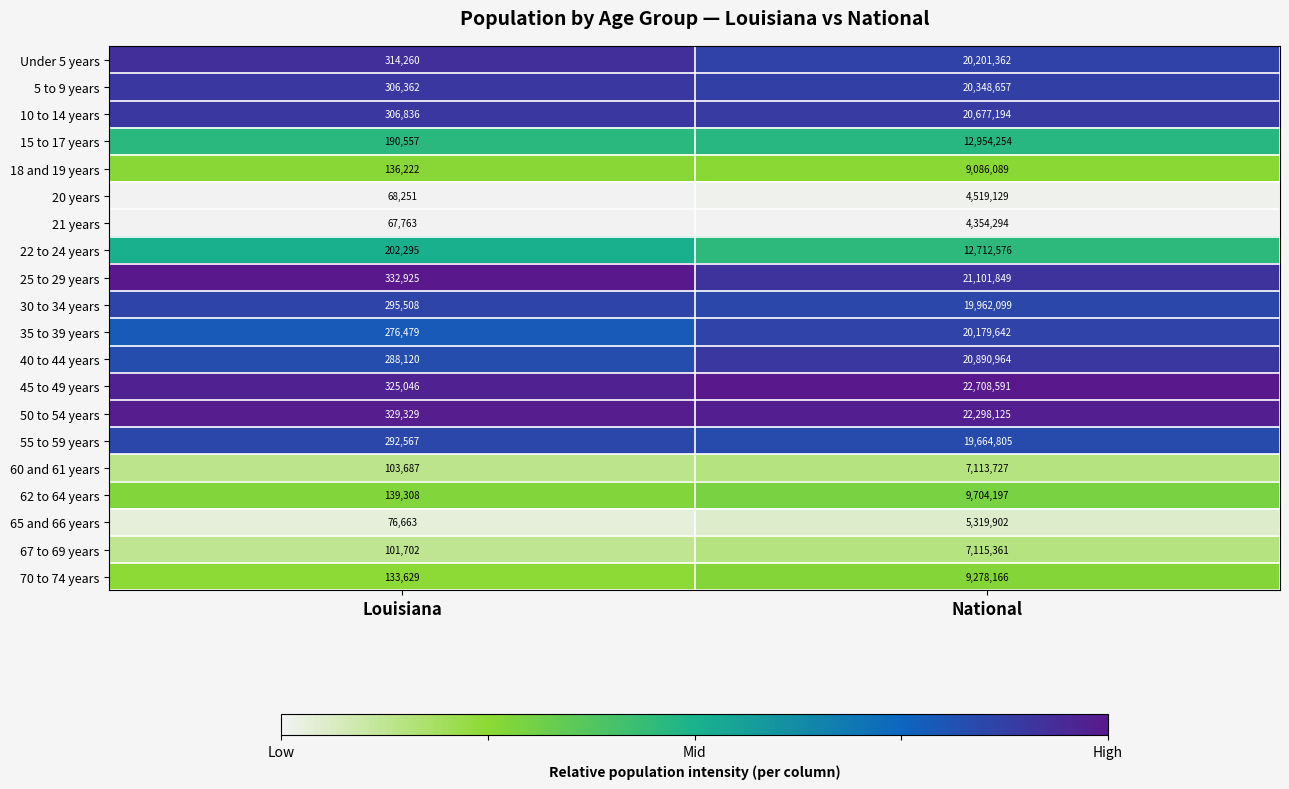

Which series changed the most between Louisiana and National?

45 to 49 years